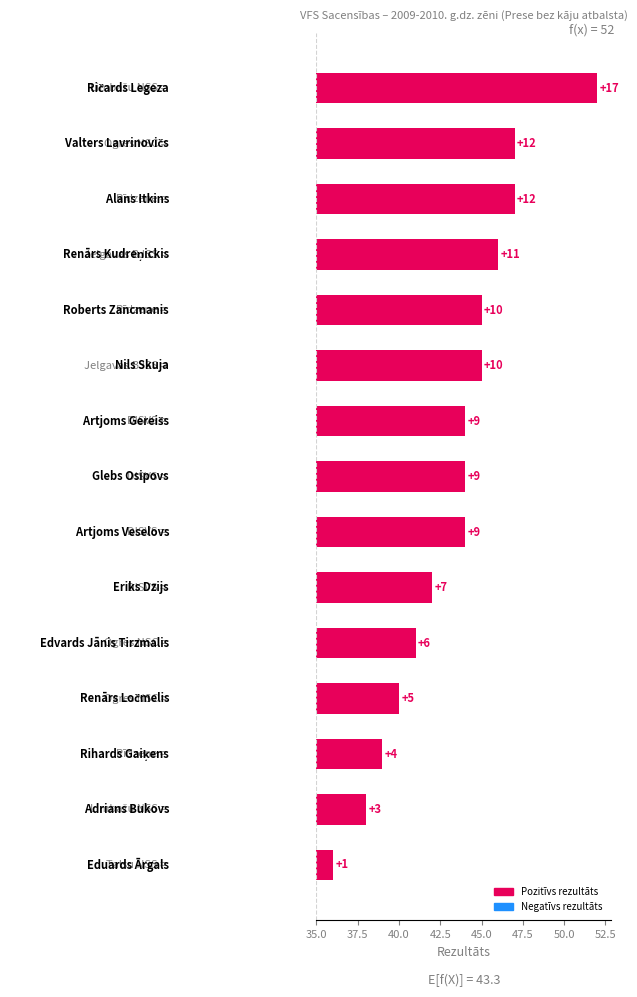

What is the maximum value shown in the chart?

17